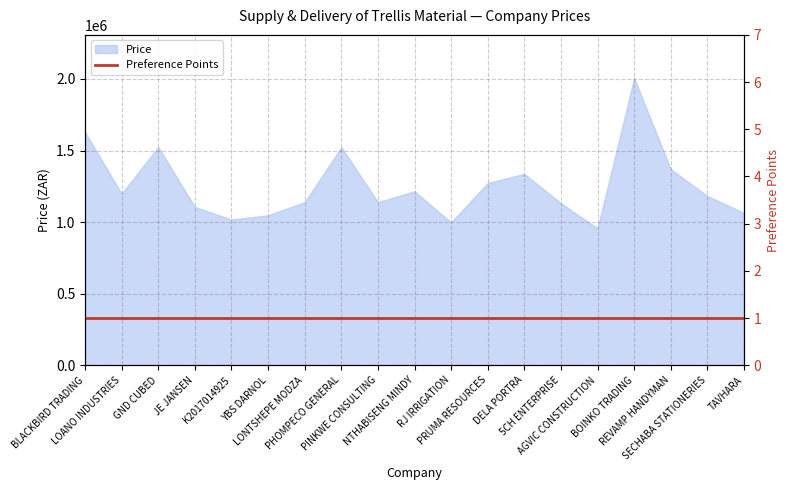

At which label does the data first exceed 1182565?

BLACKBIRD TRADING